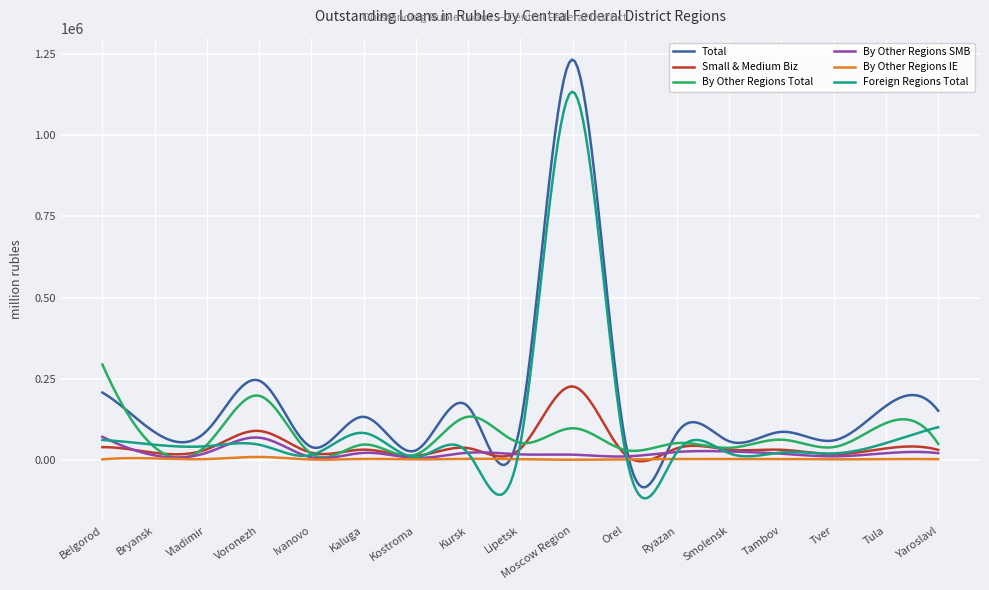

Which series has the largest total across all categories?

Total